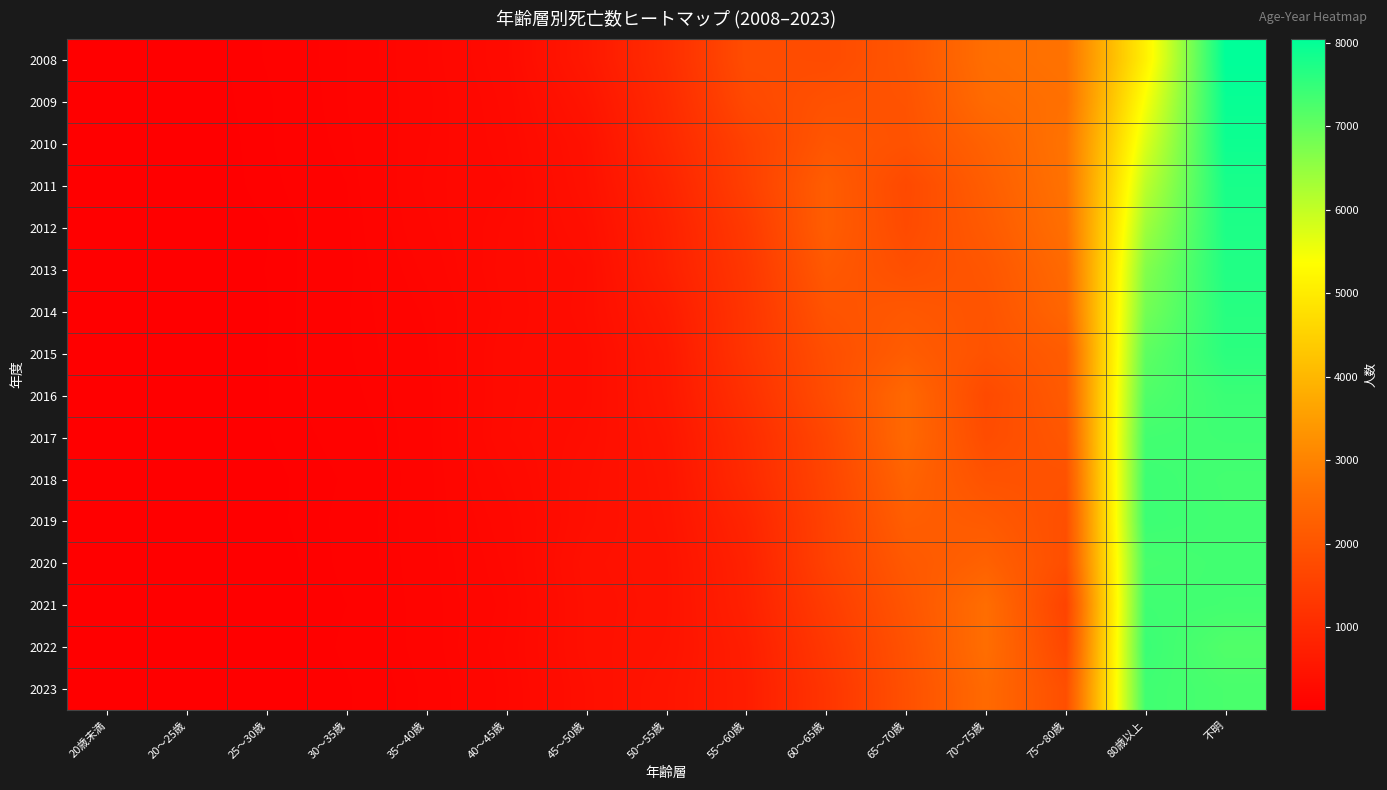

Reading left to right, what are all the values shown in this chart?

2008: 20歳未満=20	20〜25歳=18	25〜30歳=55	30〜35歳=100	35〜40歳=177	40〜45歳=264	45〜50歳=584	50〜55歳=1069	55〜60歳=1807	60〜65歳=1768	65〜70歳=2008	70〜75歳=2581	75〜80歳=2681	80歳以上=5106	不明=8048
2009: 20歳未満=16	20〜25歳=20	25〜30歳=49	30〜35歳=100	35〜40歳=172	40〜45歳=250	45〜50歳=496	50〜55歳=1003	55〜60歳=1712	60〜65歳=1910	65〜70歳=1957	70〜75歳=2500	75〜80歳=2629	80歳以上=5441	不明=7959
2010: 20歳未満=15	20〜25歳=13	25〜30歳=49	30〜35歳=94	35〜40歳=176	40〜45歳=241	45〜50歳=428	50〜55歳=948	55〜60歳=1540	60〜65歳=2024	65〜70歳=1935	70〜75歳=2298	75〜80歳=2695	80歳以上=5753	不明=7902
2011: 20歳未満=14	20〜25歳=16	25〜30歳=45	30〜35歳=84	35〜40歳=184	40〜45歳=226	45〜50歳=409	50〜55歳=849	55〜60歳=1491	60〜65歳=2201	65〜70歳=1726	70〜75歳=2202	75〜80歳=2667	80歳以上=6079	不明=7783
2012: 20歳未満=13	20〜25歳=19	25〜30歳=36	30〜35歳=80	35〜40歳=174	40〜45歳=247	45〜50歳=370	50〜55歳=781	55〜60歳=1368	60〜65歳=2201	65〜70歳=1755	70〜75歳=2124	75〜80歳=2599	80歳以上=6383	不明=7733
2013: 20歳未満=13	20〜25歳=16	25〜30歳=38	30〜35歳=78	35〜40歳=155	40〜45歳=256	45〜50歳=330	50〜55歳=752	55〜60歳=1298	60〜65歳=2093	65〜70歳=1863	70〜75歳=2029	75〜80歳=2480	80歳以上=6671	不明=7689
2014: 20歳未満=14	20〜25歳=13	25〜30歳=36	30〜35歳=82	35〜40歳=136	40〜45歳=247	45〜50歳=338	50〜55歳=647	55〜60歳=1253	60〜65歳=1958	65〜70歳=2066	70〜75歳=1973	75〜80歳=2387	80歳以上=6833	不明=7630
2015: 20歳未満=15	20〜25歳=10	25〜30歳=37	30〜35歳=81	35〜40歳=128	40〜45歳=264	45〜50歳=315	50〜55歳=581	55〜60歳=1233	60〜65歳=1837	65〜70歳=2180	70〜75歳=1945	75〜80歳=2169	80歳以上=7053	不明=7588
2016: 20歳未満=15	20〜25歳=8	25〜30歳=36	30〜35歳=75	35〜40歳=120	40〜45歳=265	45〜50歳=317	50〜55歳=565	55〜60歳=1139	60〜65歳=1787	65〜70歳=2446	70〜75歳=1742	75〜80歳=2132	80歳以上=7199	不明=7432
2017: 20歳未満=17	20〜25歳=7	25〜30歳=36	30〜35歳=63	35〜40歳=120	40〜45歳=270	45〜50歳=336	50〜55歳=521	55〜60歳=1037	60〜65歳=1656	65〜70歳=2454	70〜75歳=1794	75〜80歳=2038	80歳以上=7338	不明=7379
2018: 20歳未満=18	20〜25歳=8	25〜30歳=30	30〜35歳=56	35〜40歳=121	40〜45歳=237	45〜50歳=362	50〜55歳=492	55〜60歳=993	60〜65歳=1611	65〜70歳=2328	70〜75歳=1947	75〜80歳=1932	80歳以上=7398	不明=7333
2019: 20歳未満=10	20〜25歳=18	25〜30歳=29	30〜35歳=60	35〜40歳=122	40〜45歳=213	45〜50歳=370	50〜55歳=479	55〜60歳=871	60〜65歳=1558	65〜70歳=2212	70〜75歳=2124	75〜80歳=1863	80歳以上=7406	不明=7345
2020: 20歳未満=9	20〜25歳=21	25〜30歳=21	30〜35歳=60	35〜40歳=119	40〜45歳=200	45〜50歳=402	50〜55歳=455	55〜60歳=802	60〜65歳=1536	65〜70歳=2087	70〜75歳=2288	75〜80歳=1838	80歳以上=7297	不明=7356
2021: 20歳未満=6	20〜25歳=26	25〜30歳=21	30〜35歳=53	35〜40歳=117	40〜45歳=188	45〜50歳=388	50〜55歳=453	55〜60歳=776	60〜65歳=1416	65〜70歳=1993	70〜75歳=2567	75〜80歳=1586	80歳以上=7372	不明=7338
2022: 20歳未満=6	20〜25歳=24	25〜30歳=17	30〜35歳=59	35〜40歳=114	40〜45歳=198	45〜50歳=389	50〜55歳=467	55〜60歳=718	60〜65歳=1317	65〜70歳=1921	70〜75歳=2575	75〜80歳=1678	80歳以上=7423	不明=7193
2023: 20歳未満=6	20〜25歳=18	25〜30歳=24	30〜35歳=49	35〜40歳=106	40〜45歳=189	45〜50歳=370	50〜55歳=504	55〜60歳=696	60〜65歳=1247	65〜70歳=1887	70〜75歳=2483	75〜80歳=1853	80歳以上=7366	不明=7275